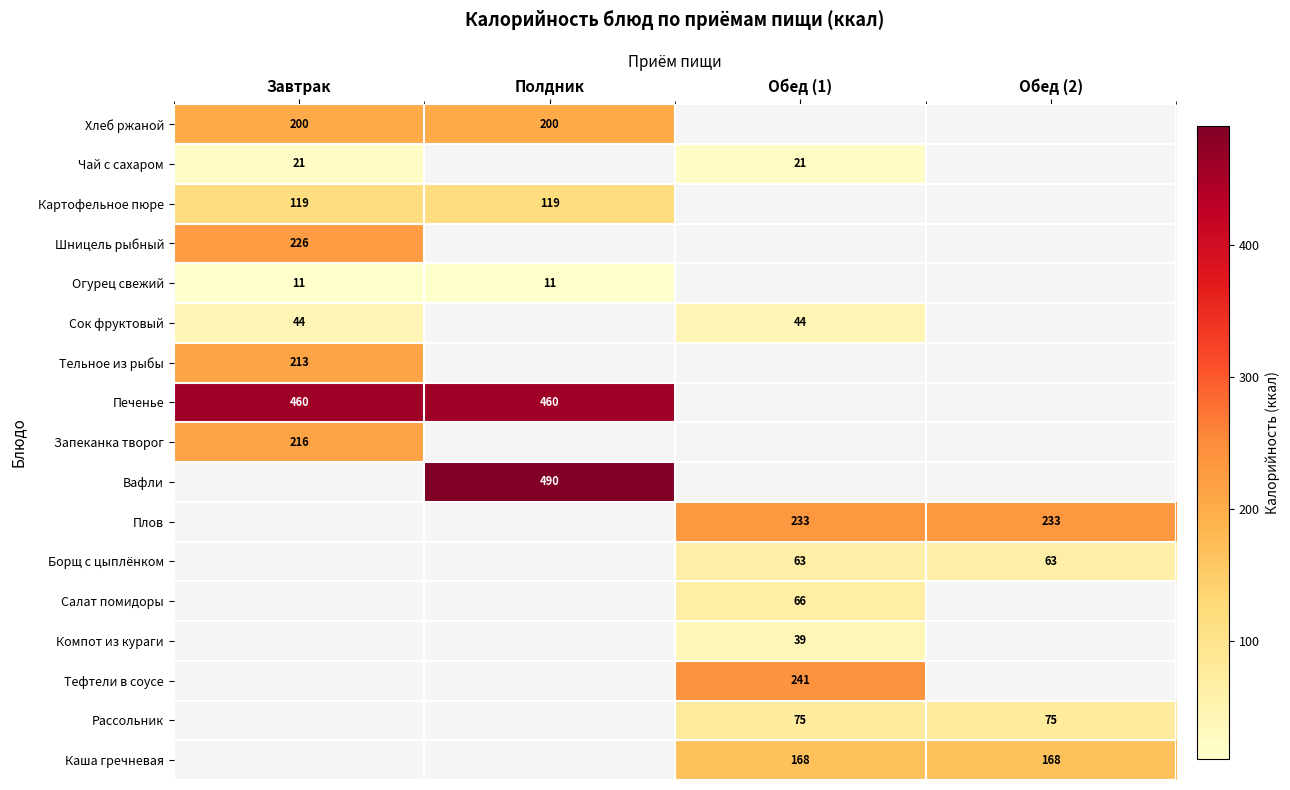

How many series are shown in this chart?

17